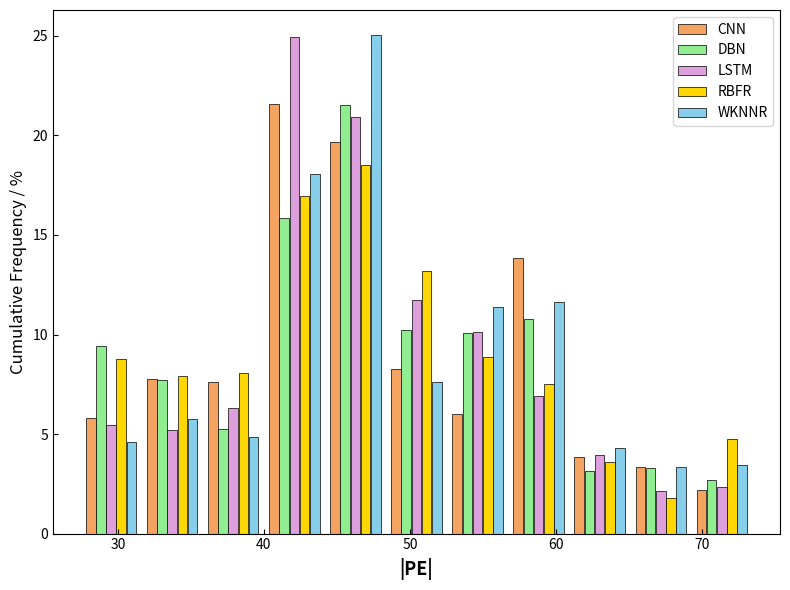

In the LSTM series, which range on the x-axis has the tallest bar?

40 to 44